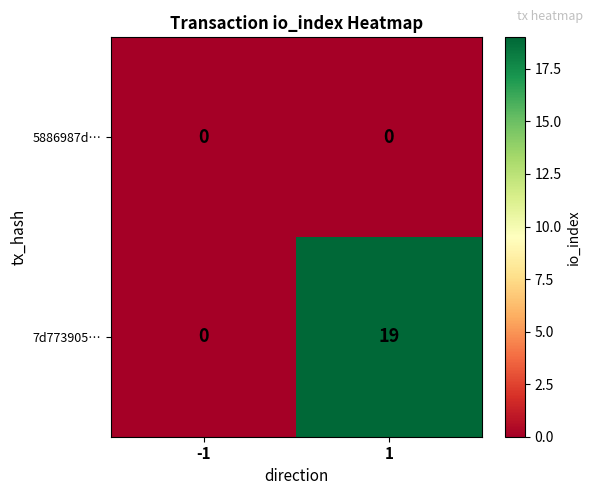

At how many categories does at least one series exceed 11?

1